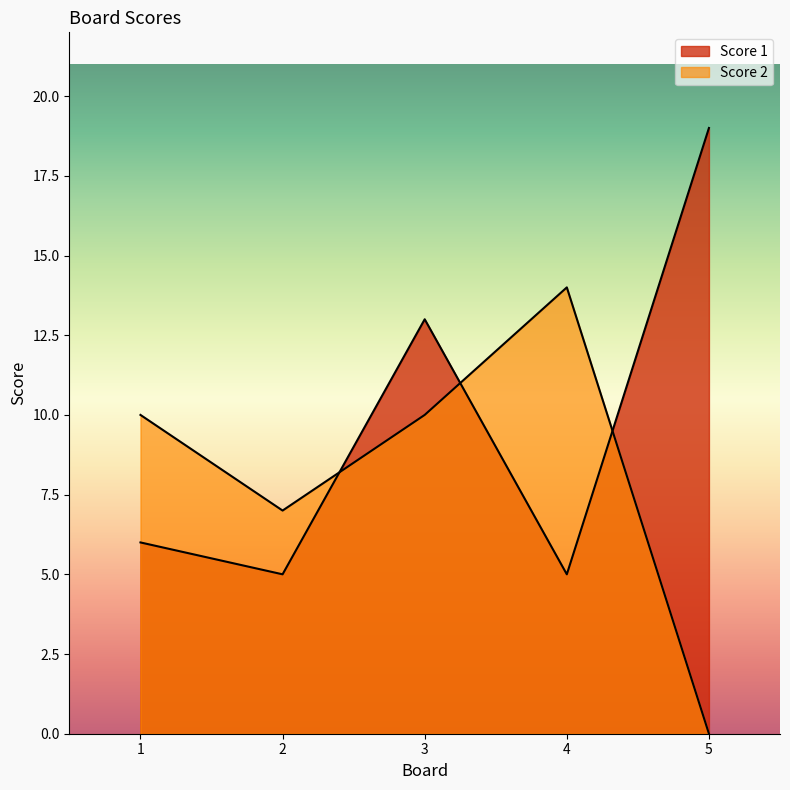

How many intersections are there between Score 1 and Score 2?

3